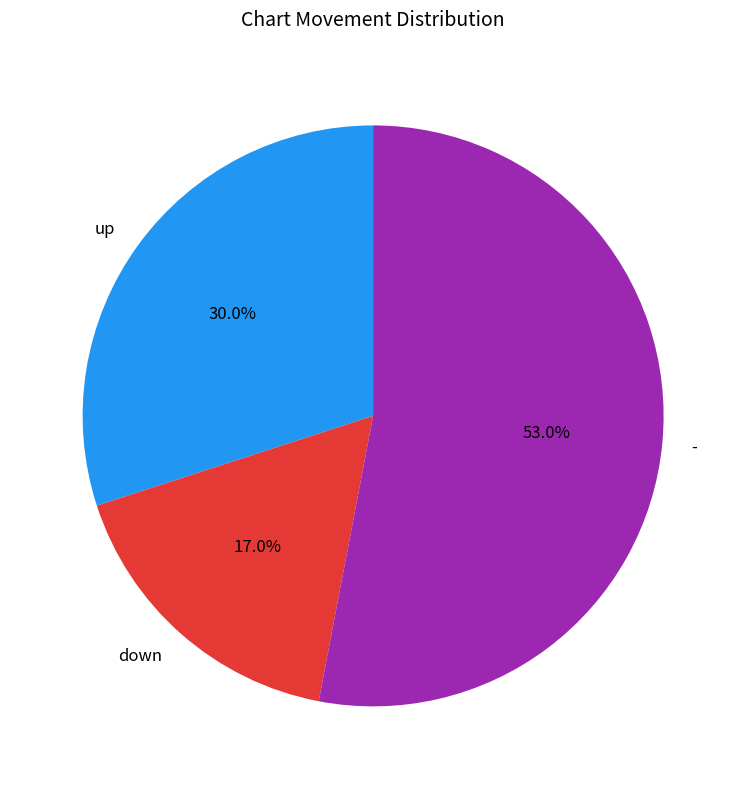

How much of the chart is everything except up?

70.0%